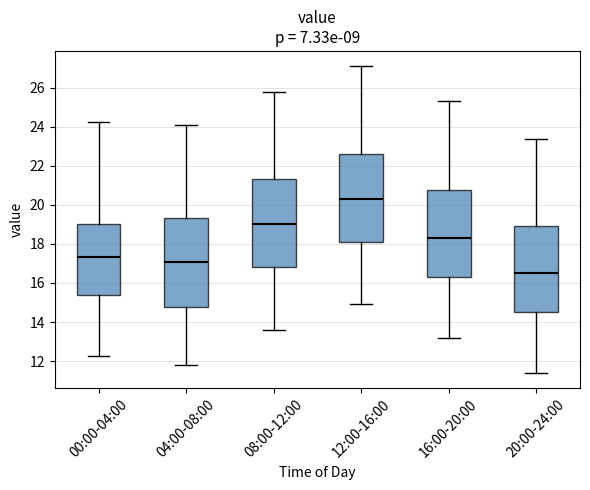

Which box has the highest median line?

12:00-16:00